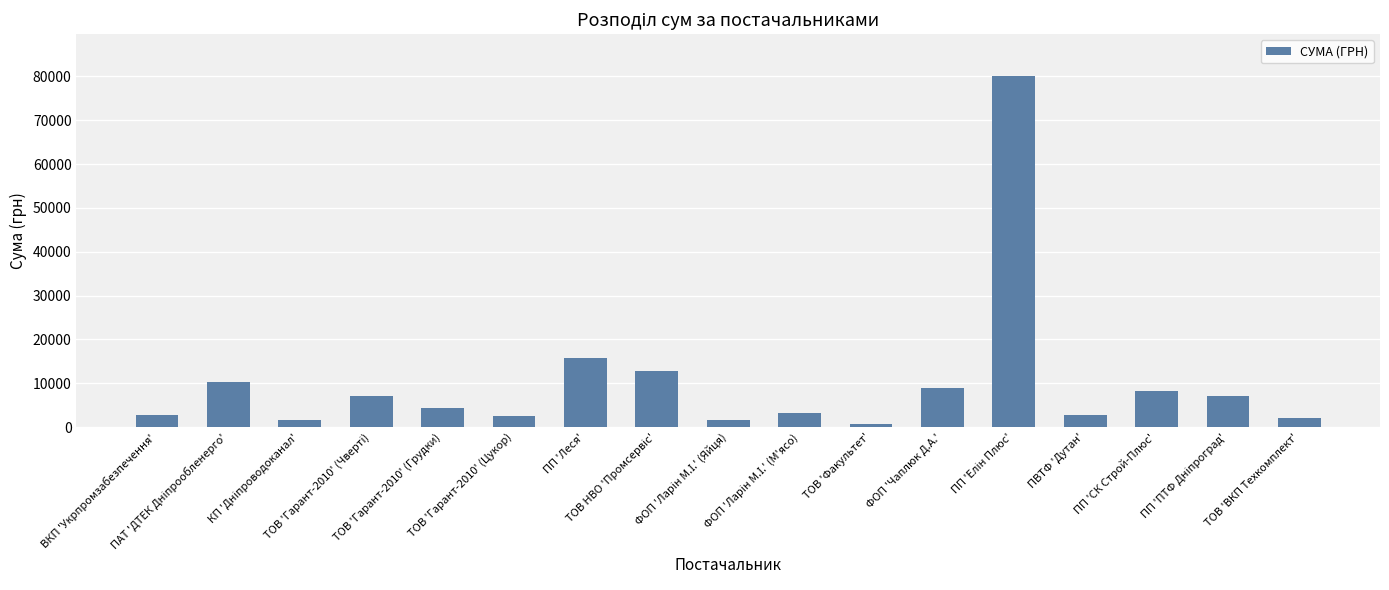

What is the average value?

10091.1